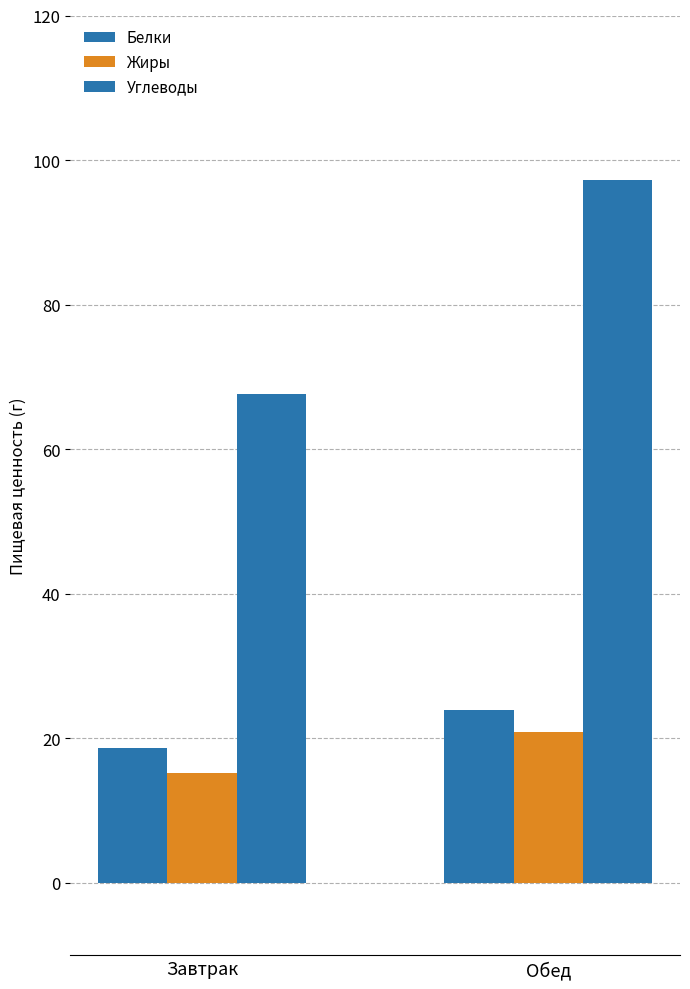

How many series are shown in this chart?

3